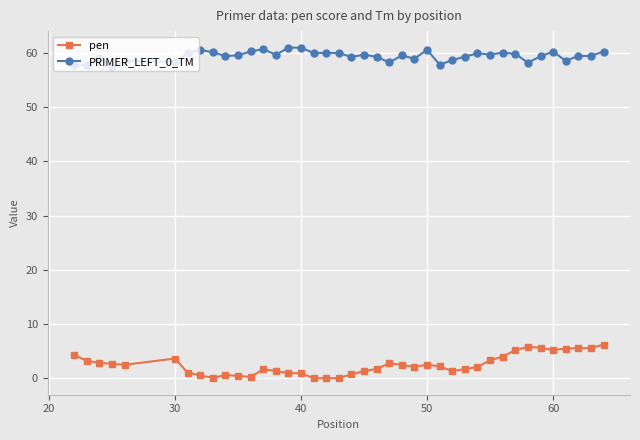

What is the difference between the maximum and minimum values in the PRIMER_LEFT_0_TM series?

3.6